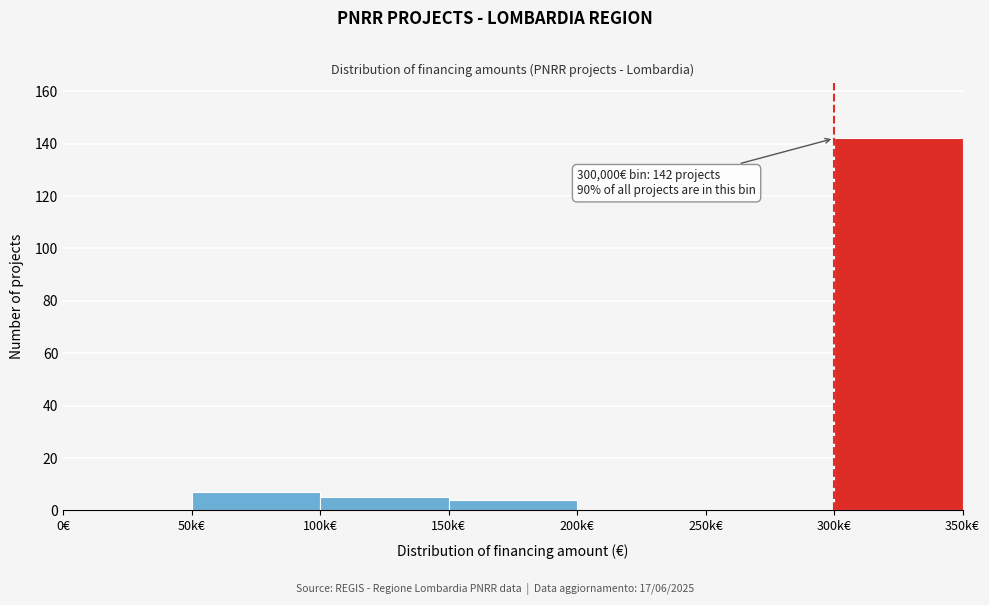

Reading left to right, what are all the values shown in this chart?

0€=0	50k€=7	100k€=5	150k€=4	200k€=0	250k€=0	300k€=142